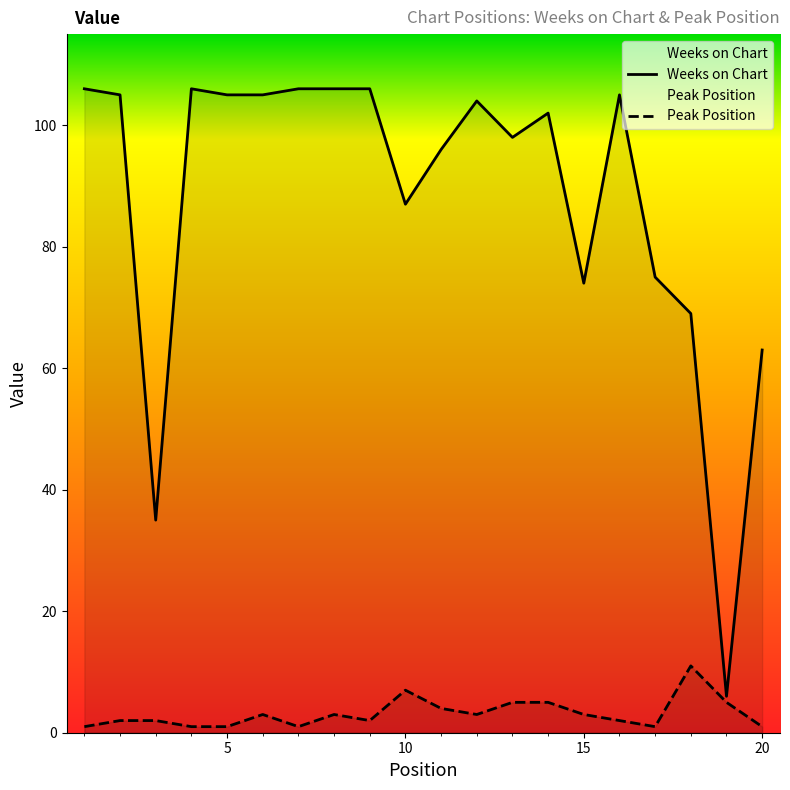

True or false: Peak Position and Weeks on Chart cross at least once.

False